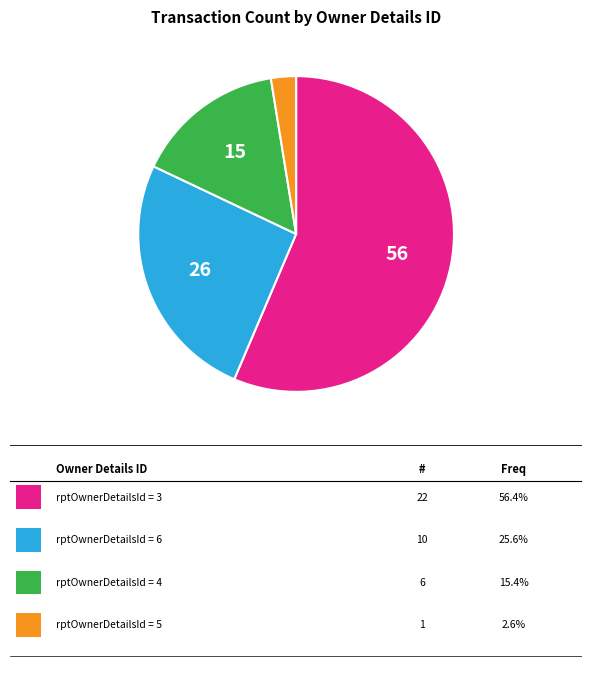

Is there a majority slice in this chart?

Yes